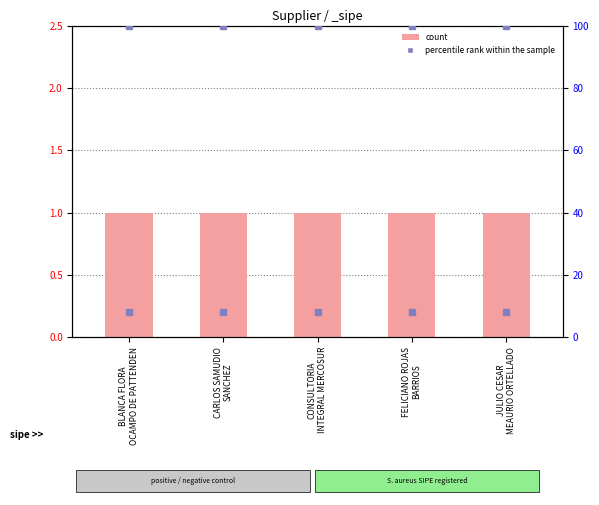

How many categories are shown in the chart?

5